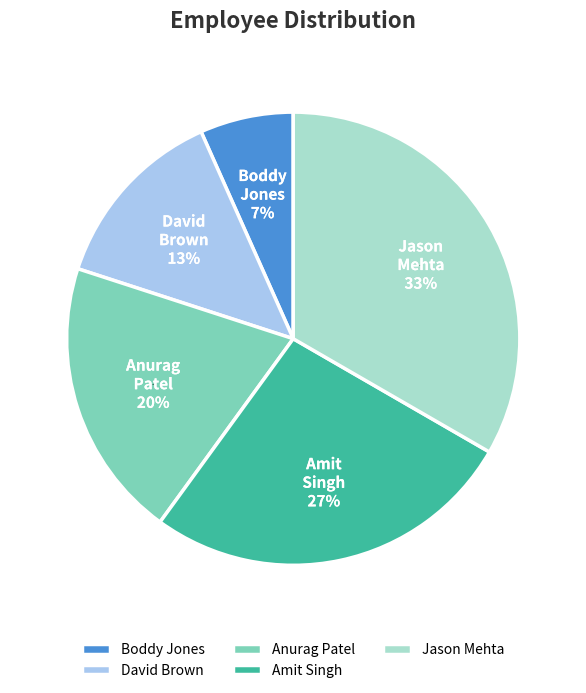

Between Jason Mehta and Anurag Patel, which is larger?

Jason Mehta